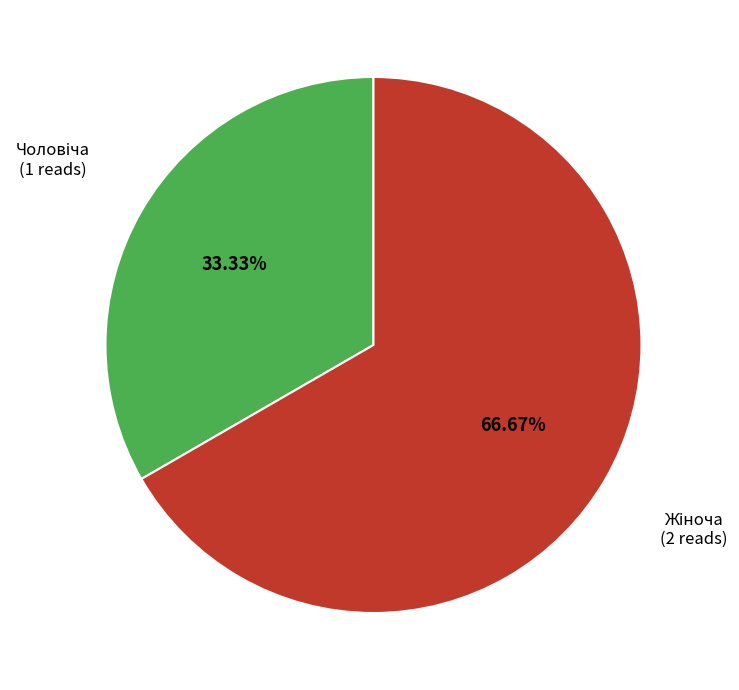

How many slices are in this pie chart?

2